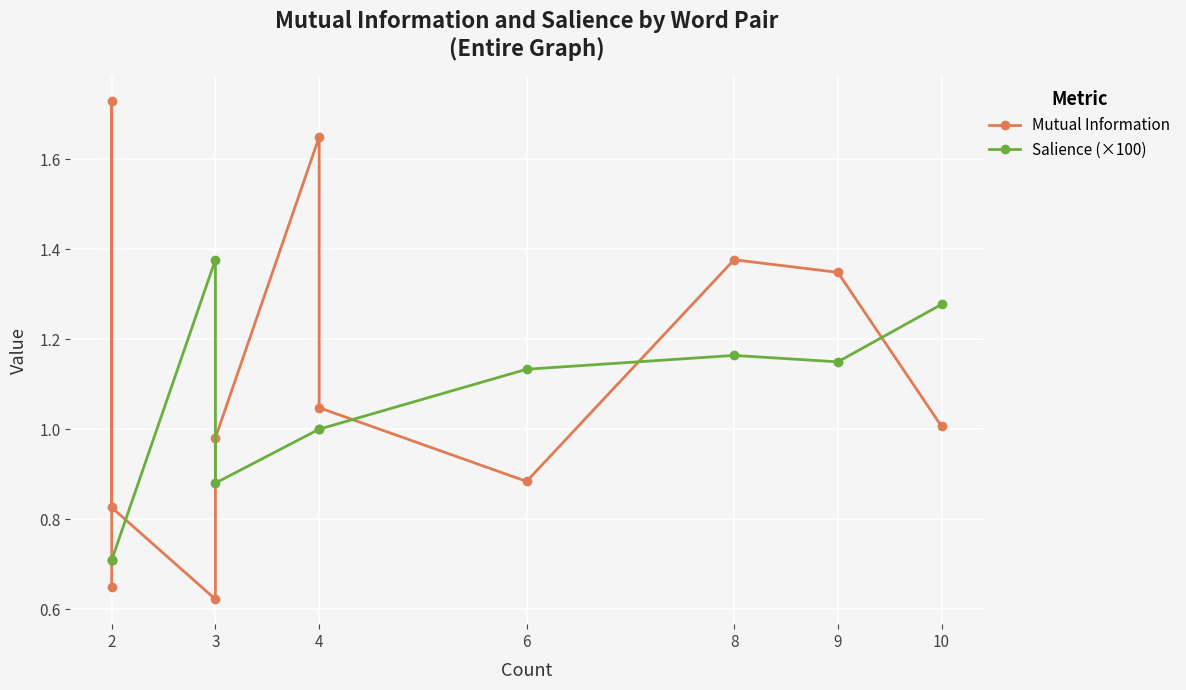

What is the difference between the maximum and minimum values in the Mutual Information series?

1.1